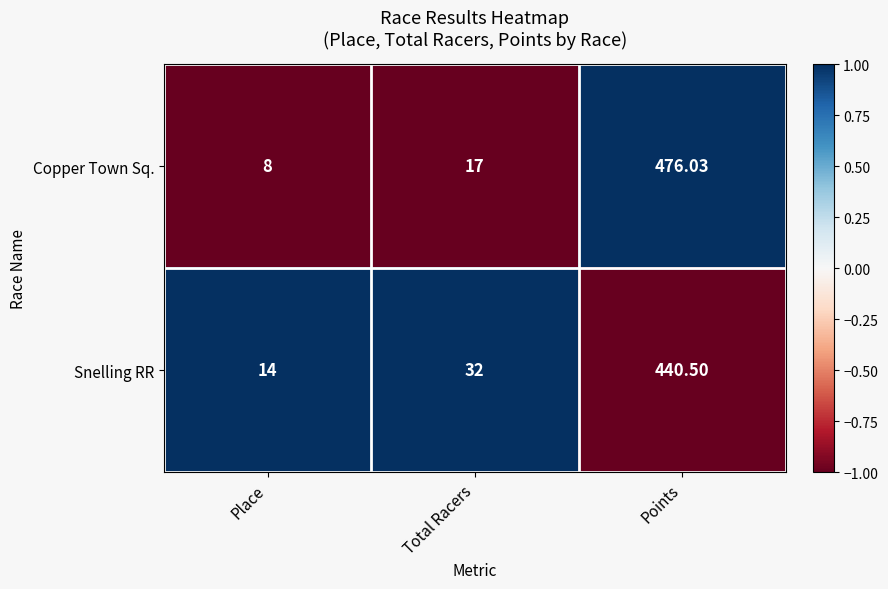

Which series has the largest range (max minus min)?

Copper Town Sq.